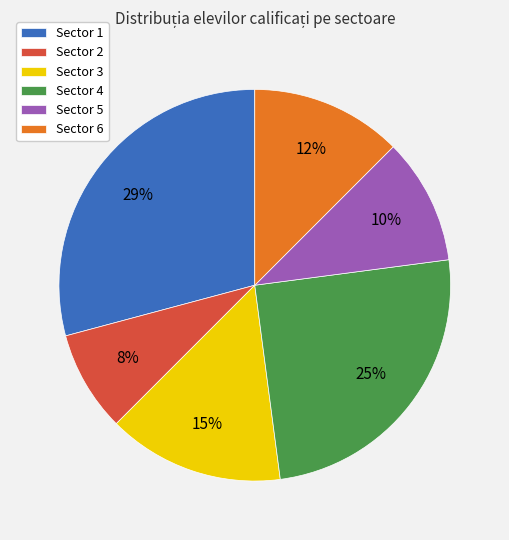

Is there a majority slice in this chart?

No